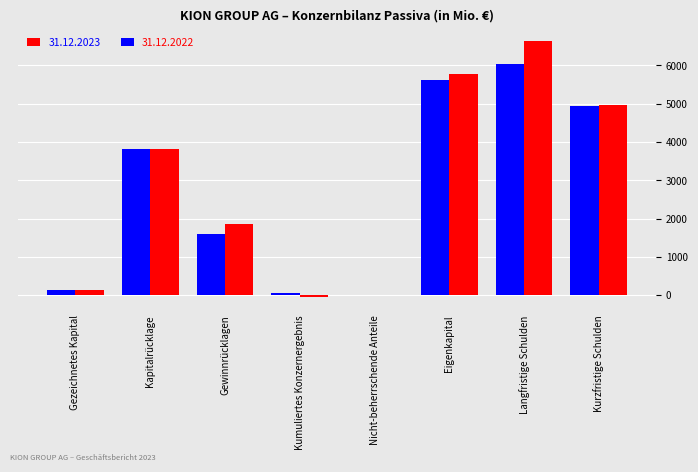

The 31.12.2022 series shows 4950.8 at Kurzfristige Schulden. True or false?

True